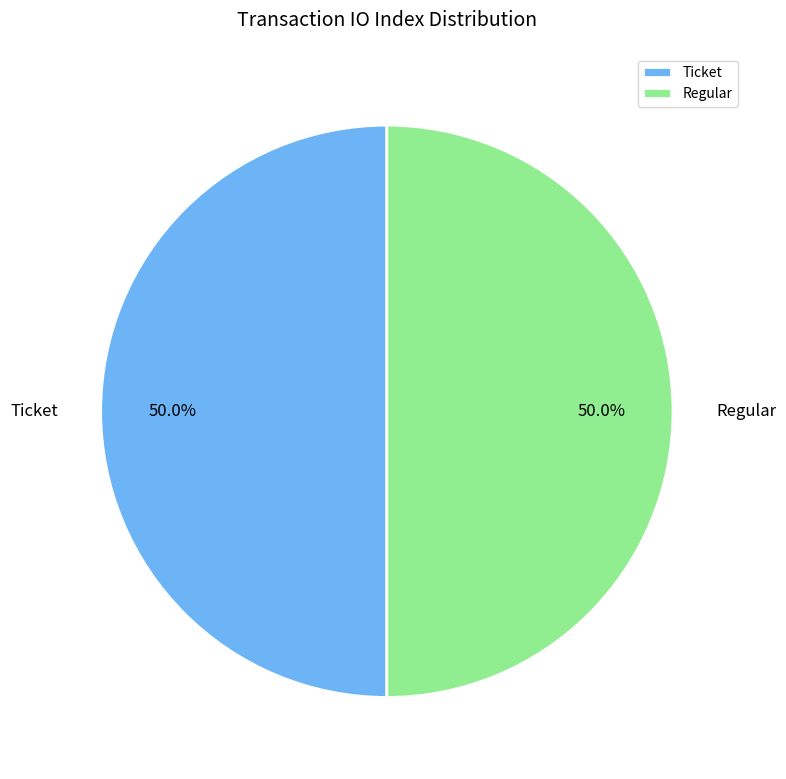

What is the ratio of the value at Regular to the value at Ticket?

1.0